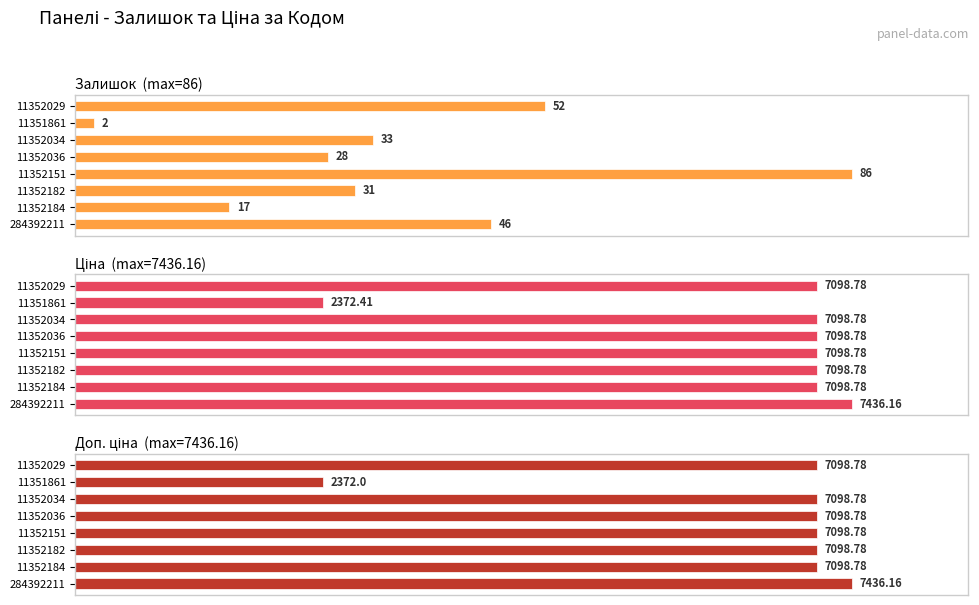

List the labels in order of Залишок value, largest first.

11352151, 11352029, 284392211, 11352034, 11352182, 11352036, 11352184, 11351861